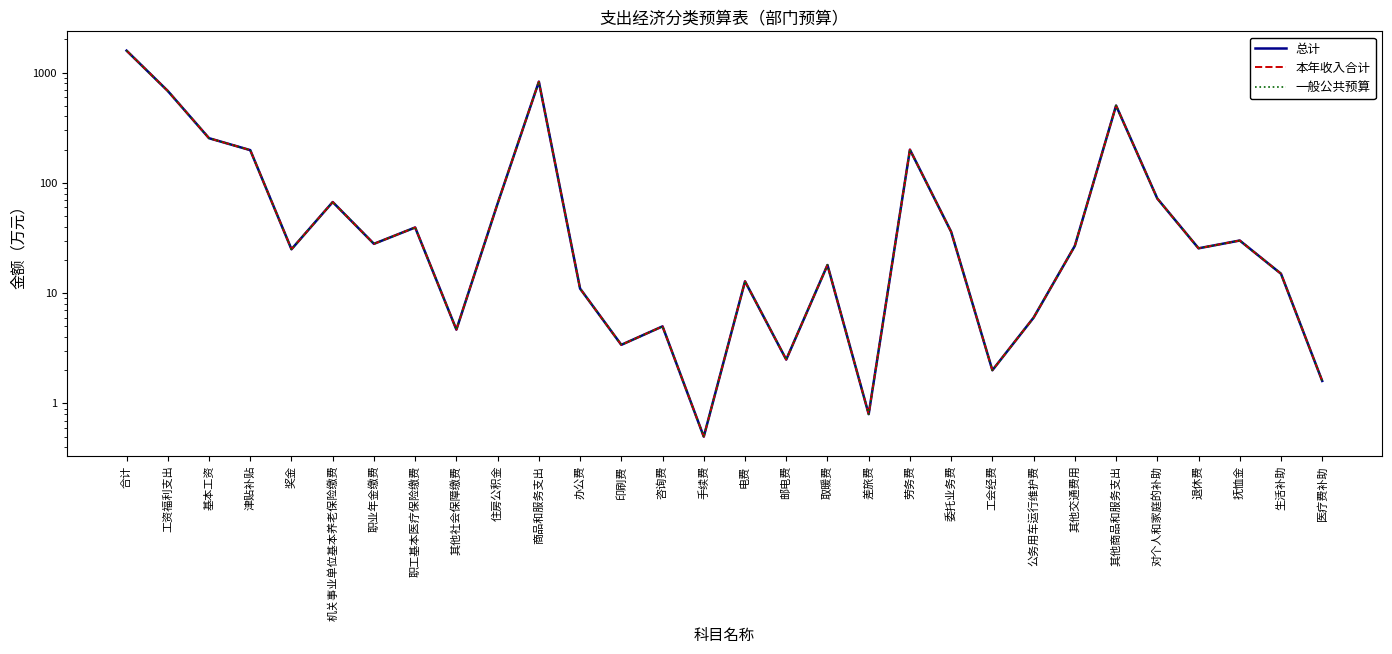

Reading right to left, extract all data points from this chart.

总计: 1.6	15.0	30.0	25.5	72.1	502.0	26.8	6.0	2.0	36.0	200.0	0.8	18.0	2.5	12.8	0.5	5.0	3.4	11.0	826.8	65.0	4.7	39.4	28.0	67.0	25.0	198.0	254.0	681.1	1580.0
本年收入合计: 1.6	15.0	30.0	25.5	72.1	502.0	26.8	6.0	2.0	36.0	200.0	0.8	18.0	2.5	12.8	0.5	5.0	3.4	11.0	826.8	65.0	4.7	39.4	28.0	67.0	25.0	198.0	254.0	681.1	1580.0
一般公共预算: 1.6	15.0	30.0	25.5	72.1	502.0	26.8	6.0	2.0	36.0	200.0	0.8	18.0	2.5	12.8	0.5	5.0	3.4	11.0	826.8	65.0	4.7	39.4	28.0	67.0	25.0	198.0	254.0	681.1	1580.0